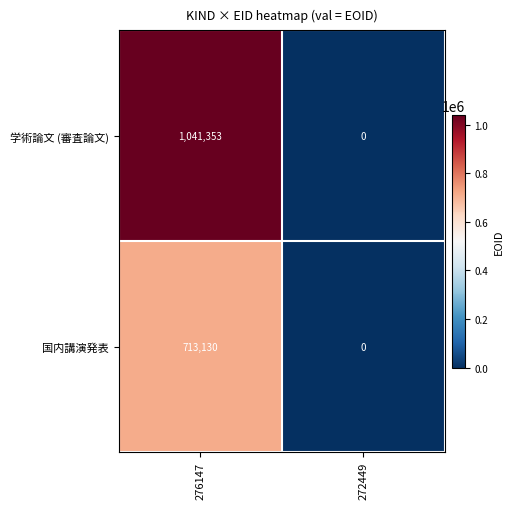

What is the difference between the highest and lowest values at 276147?

328223